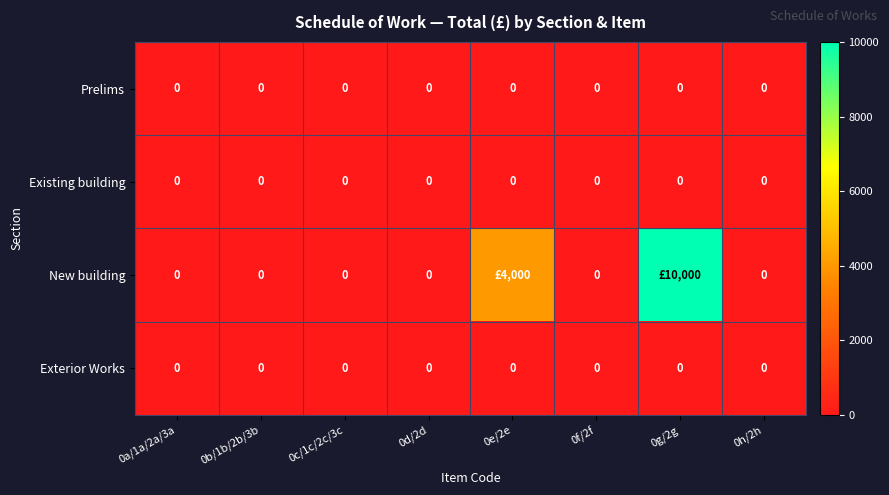

Which has a higher value, 0c/1c/2c/3c or 0a/1a/2a/3a?

0c/1c/2c/3c